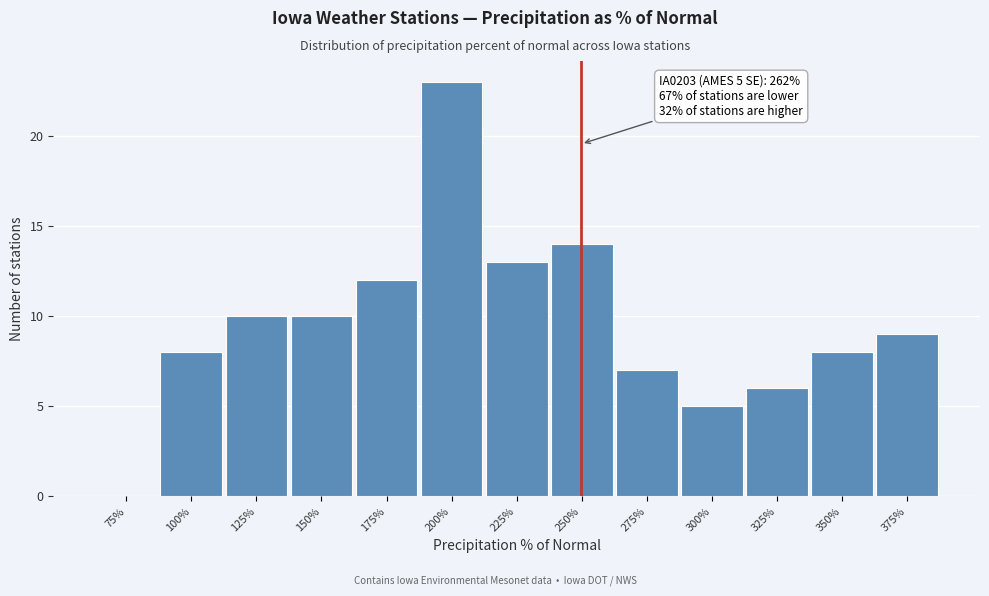

Reading left to right, transcribe all the data shown in this chart.

75%=0	100%=8	125%=10	150%=10	175%=12	200%=23	225%=13	250%=14	275%=7	300%=5	325%=6	350%=8	375%=9